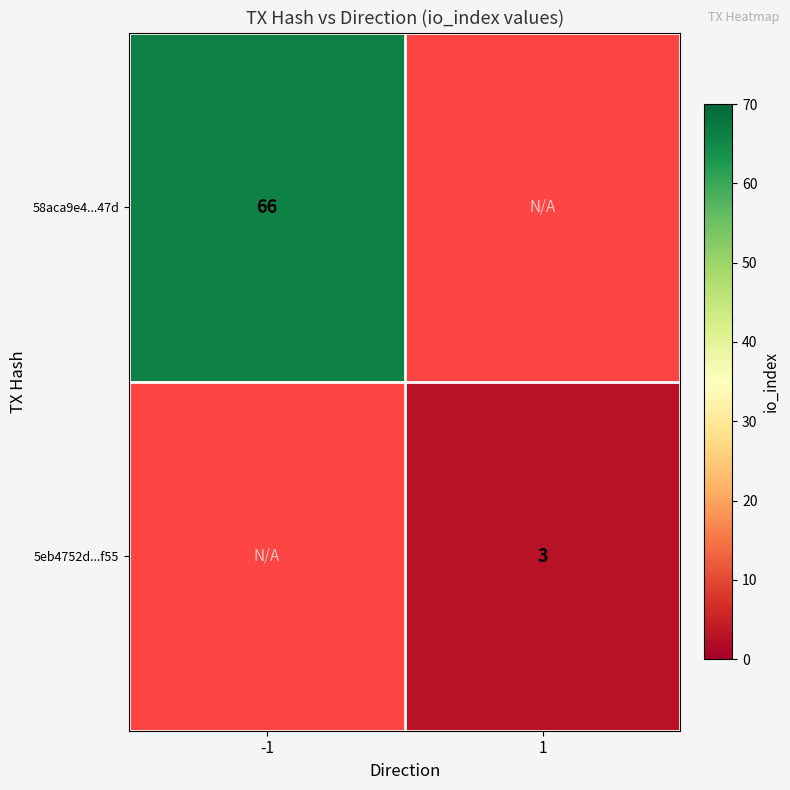

Is it true that 58aca9e4...47d equals 96.5 at -1?

False